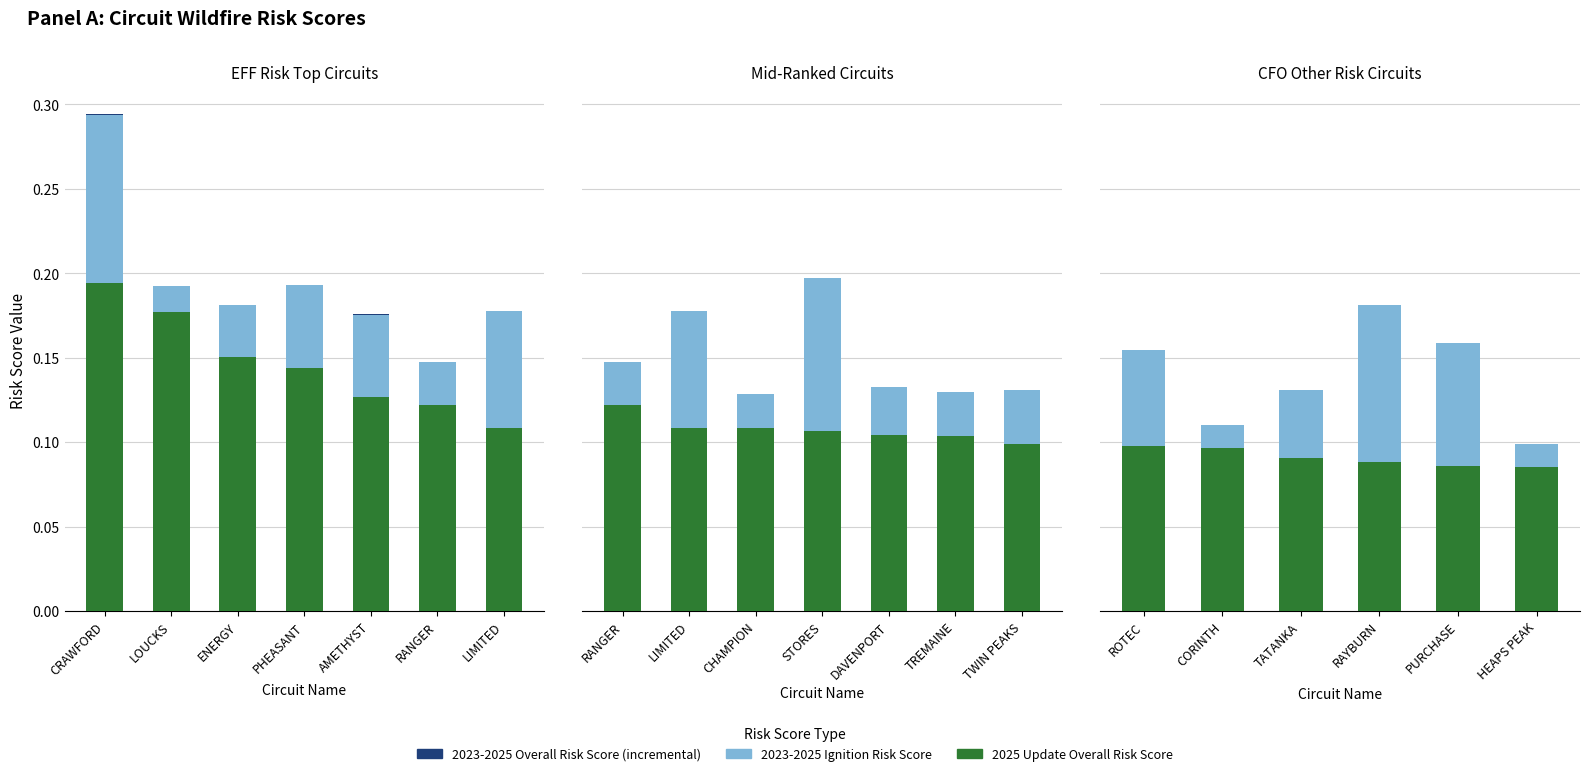

What is the label of the 5th bar from the left?

PURCHASE